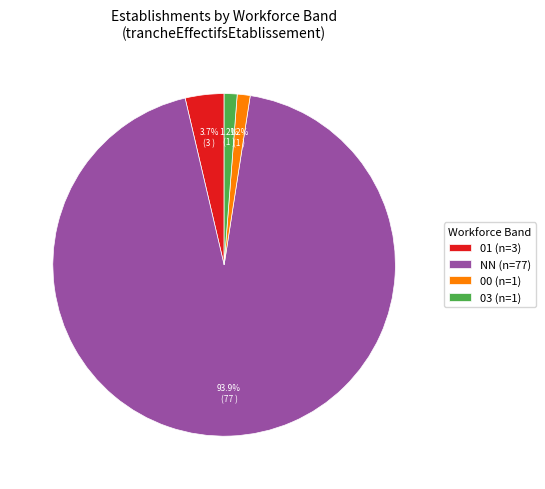

Which category has the biggest portion of the pie?

NN (n=77)